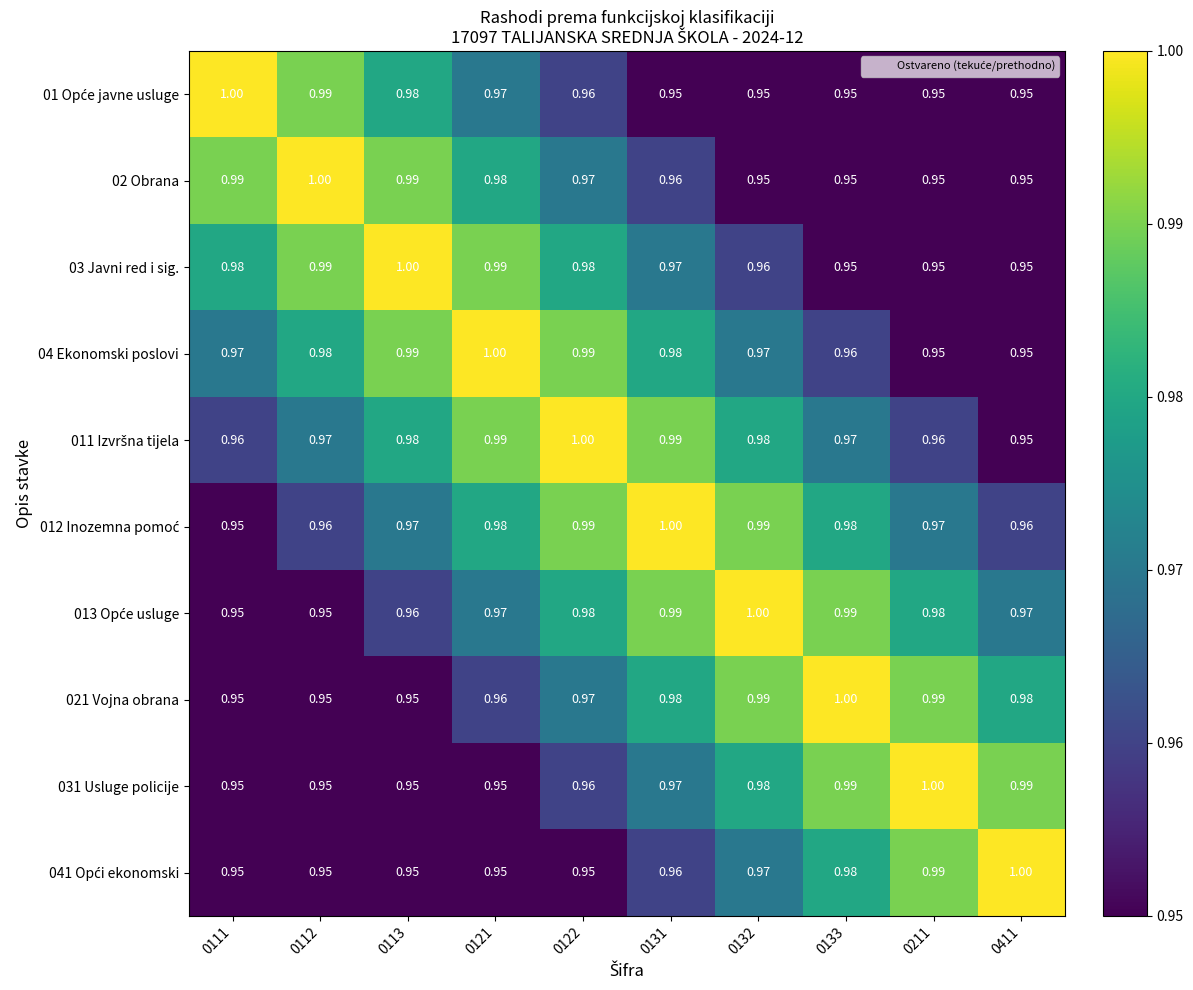

What is the smallest value displayed?

0.9